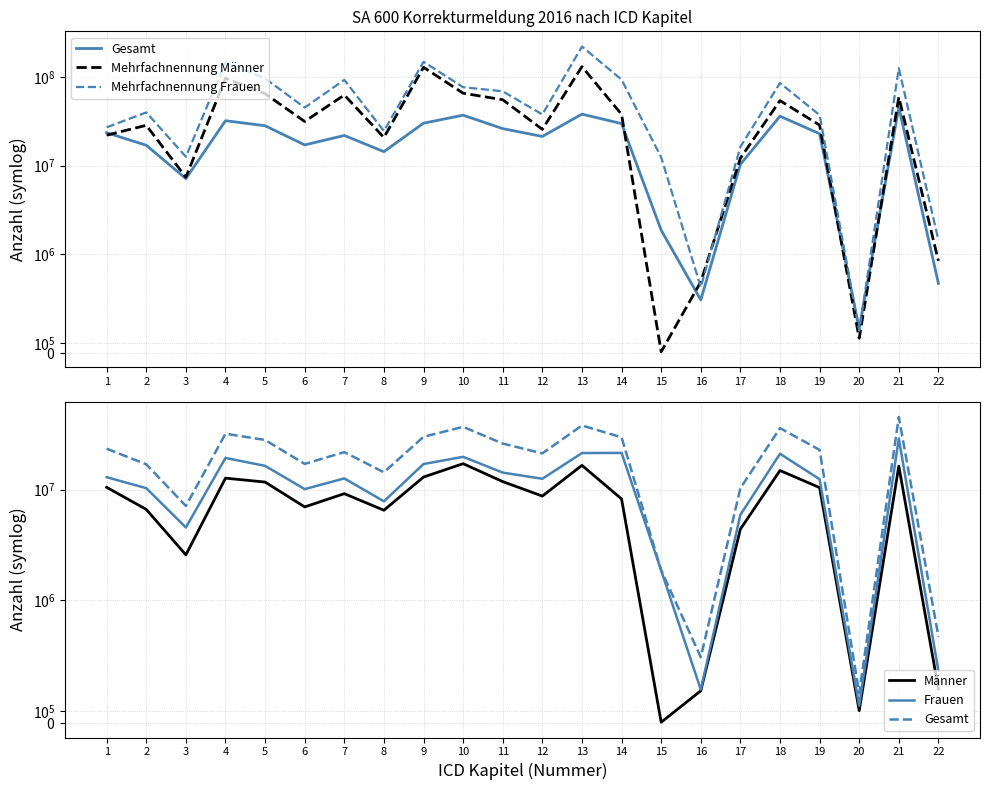

At how many categories does at least one series exceed 61700260?

10